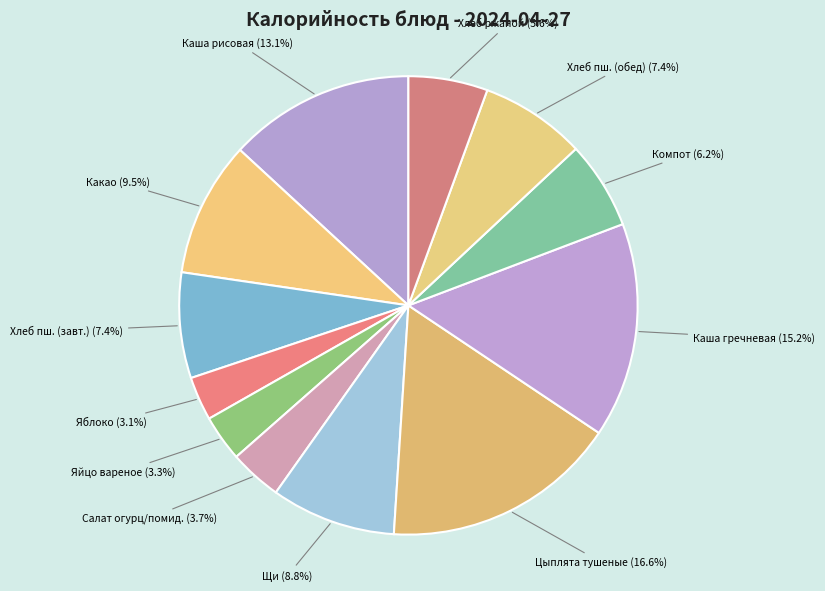

Is Хлеб пш. (завт.) the majority of the pie?

No